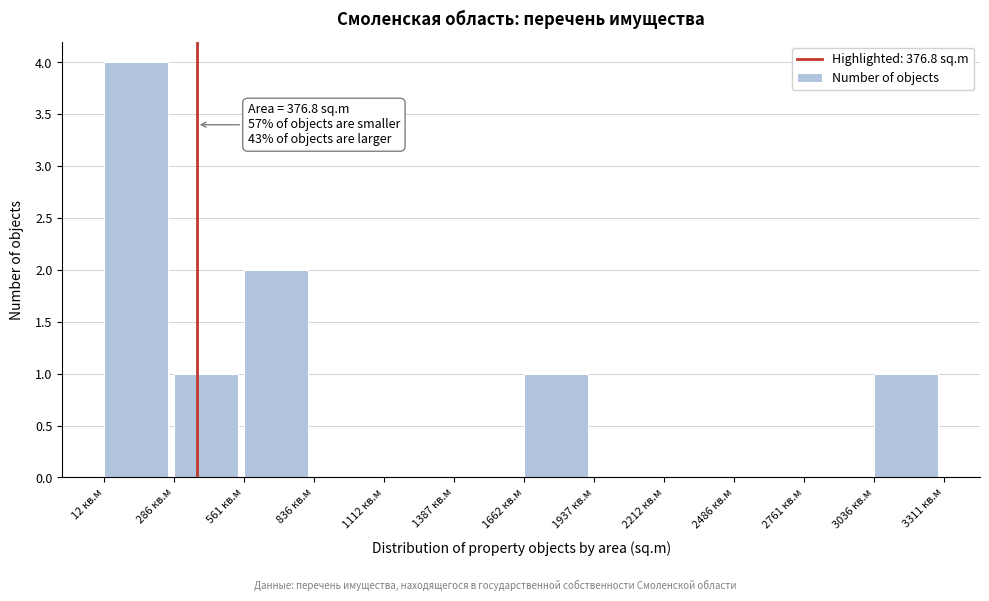

Over which range of the x-axis is the bar tallest?

0 to 300